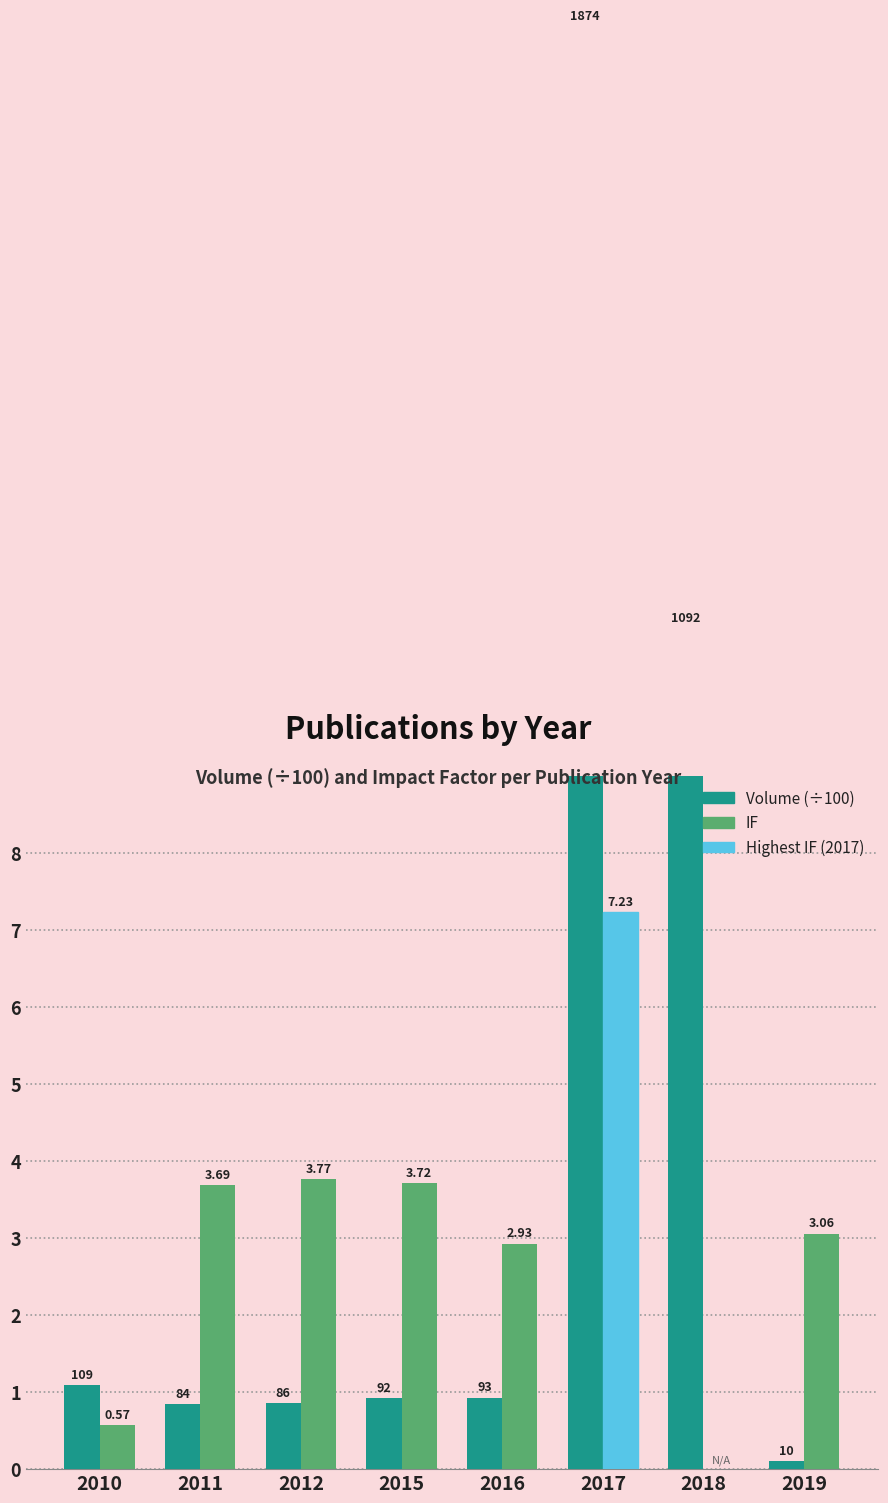

How many bars are there in total?

16